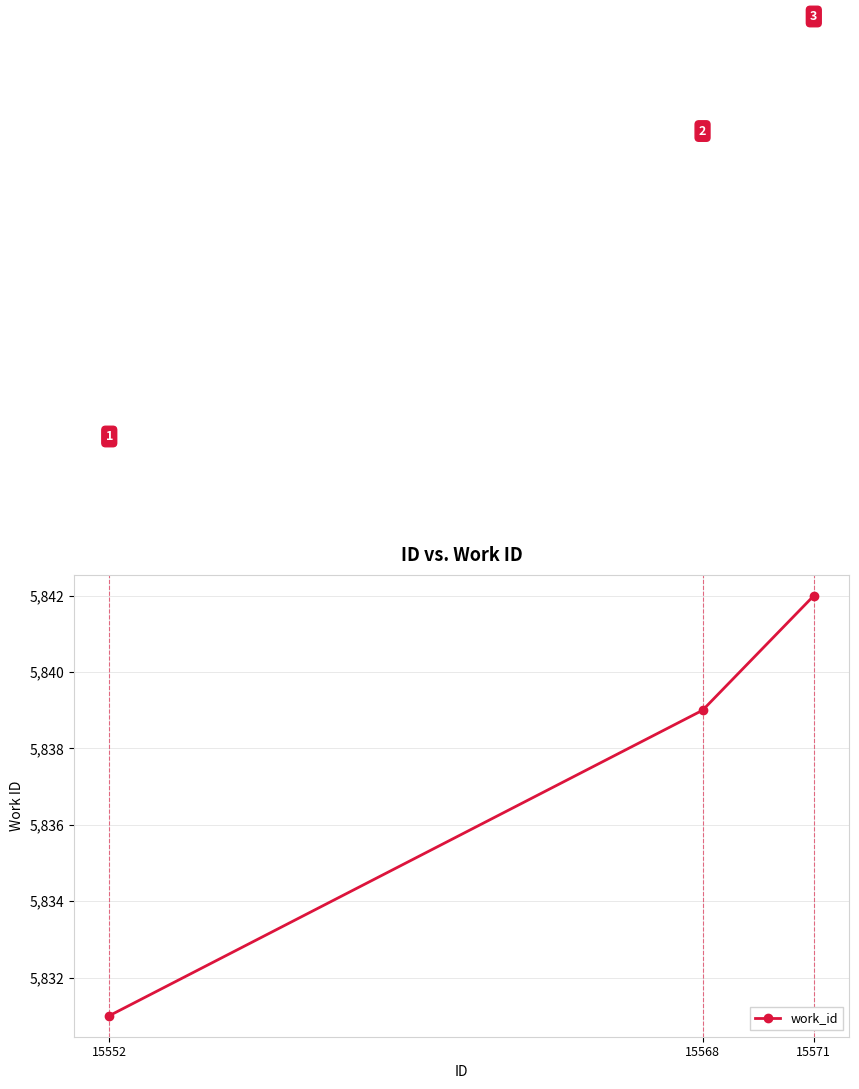

What is the approximate value at 15552, to the nearest 10?

5830